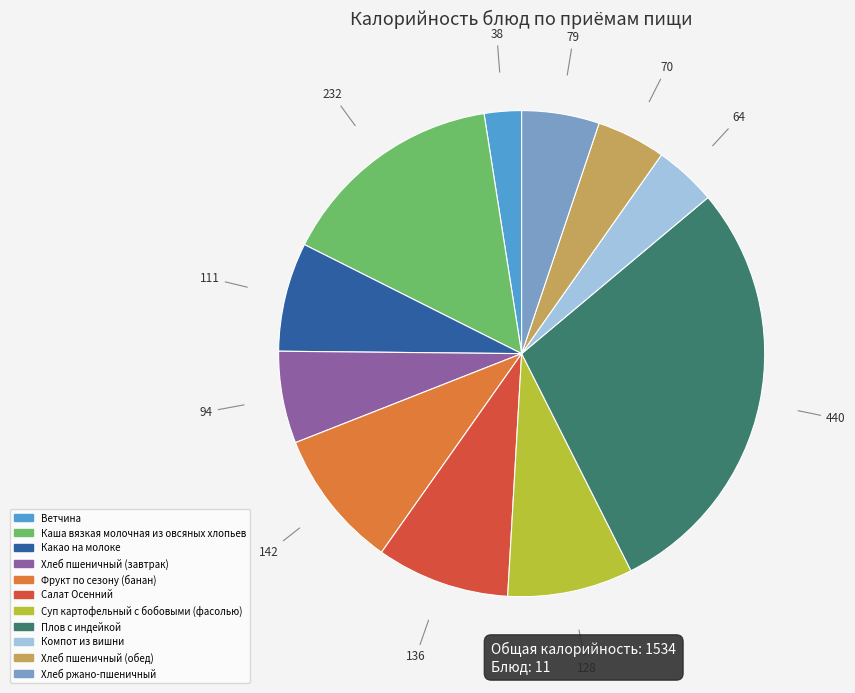

Which category has the biggest portion of the pie?

Плов с индейкой